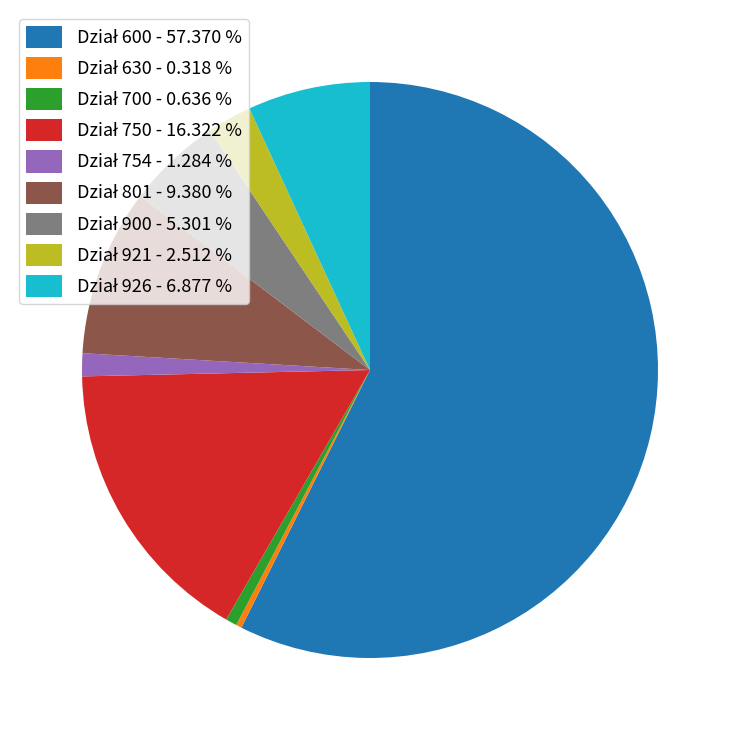

Does any single category account for the majority?

Yes